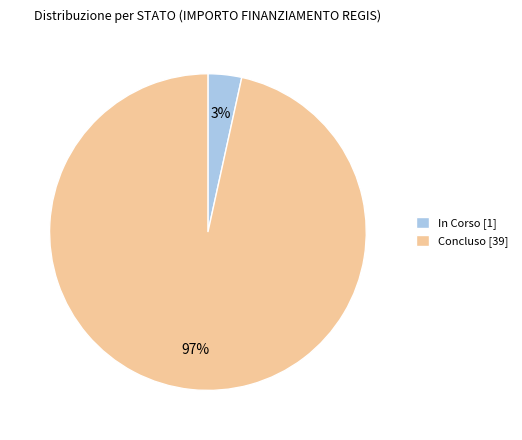

The Concluso [39] slice represents 82% of the pie. True or false?

False